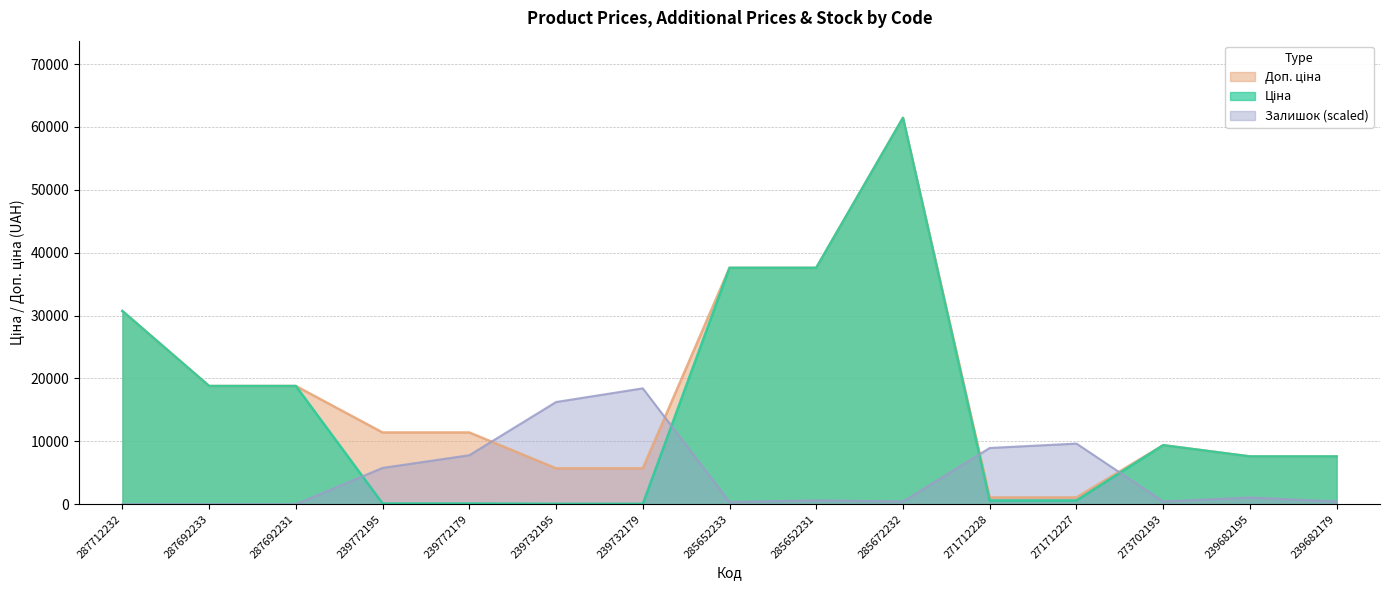

Reading right to left, extract all data points from this chart.

Ціна: 239682179=7596.5	239682195=7596.5	273702193=9384.0	271712227=589.9	271712228=589.9	285672232=61434.3	285652231=37593.6	285652233=37593.6	239732179=57.0	239732195=57.0	239772179=114.1	239772195=114.1	287692231=18796.8	287692233=18796.8	287712232=30717.1
Доп. ціна: 239682179=7596.5	239682195=7596.5	273702193=9384.0	271712227=1081.7	271712228=1081.7	285672232=61434.3	285652231=37593.6	285652233=37593.6	239732179=5705.0	239732195=5705.0	239772179=11410.0	239772195=11410.0	287692231=18796.8	287692233=18796.8	287712232=30717.1
Залишок: 239682179=429.9	239682195=1074.7	273702193=429.9	271712227=9645.0	271712228=8946.5	285672232=429.9	285652231=617.9	285652233=349.3	239732179=18430.3	239732195=16254.1	239772179=7791.2	239772195=5776.3	287692231=0.0	287692233=0.0	287712232=0.0